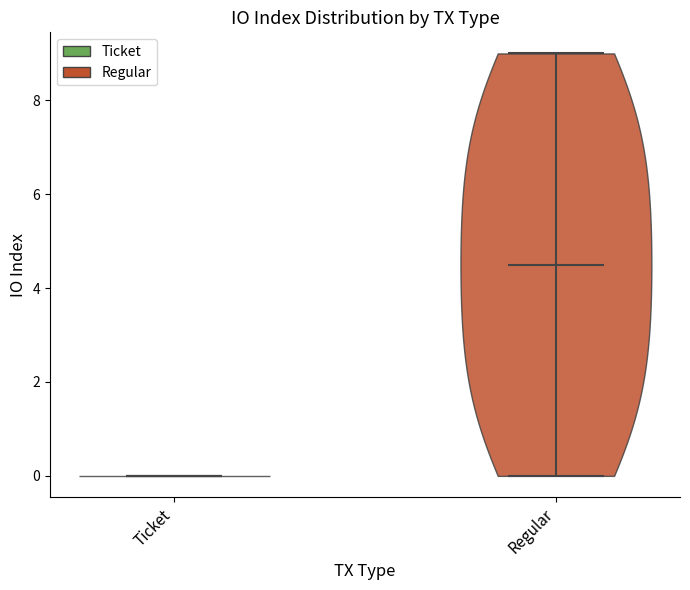

Reading left to right, read every violin against the y-axis: where its median line is, and the lowest and highest points it reaches. The values are not printed on the chart, so give them approximately, as read against the axis.

Ticket: median line 0.0, lowest point 0.0, highest point 0.0
Regular: median line 4.6, lowest point 0.0, highest point 9.0